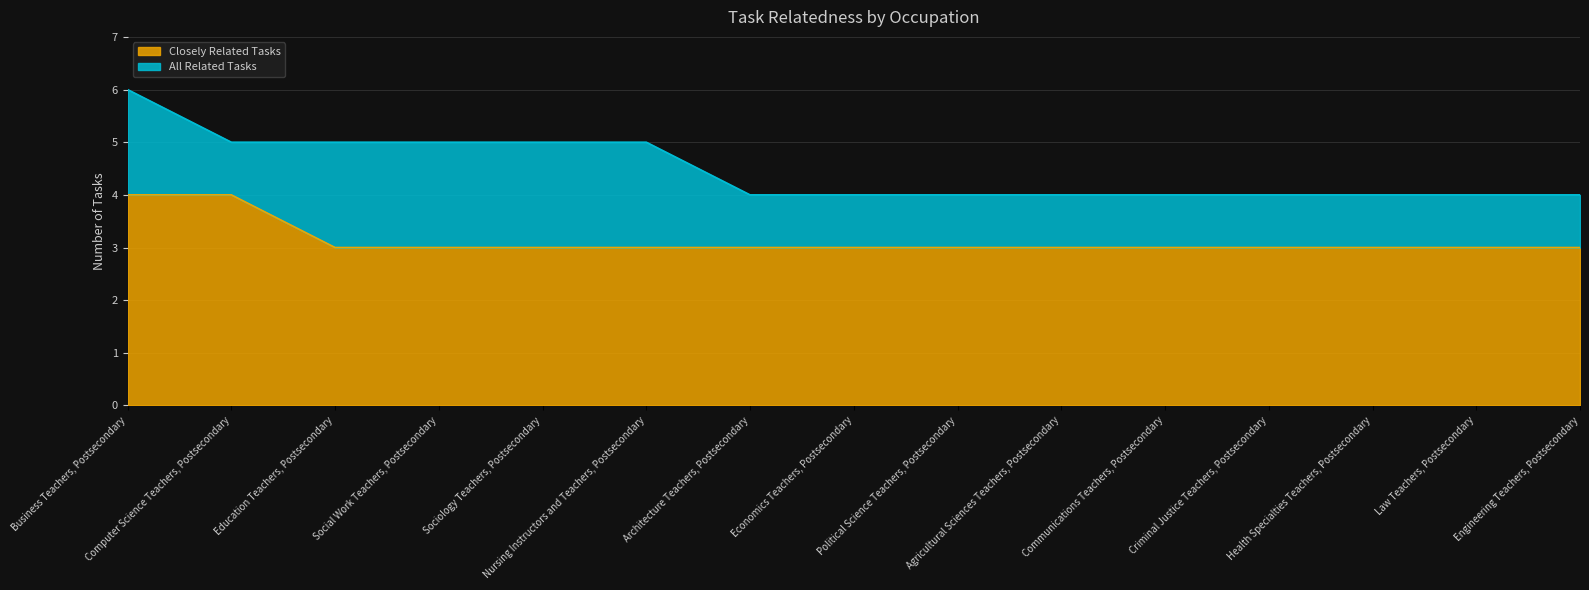

What is the smallest value displayed?

3